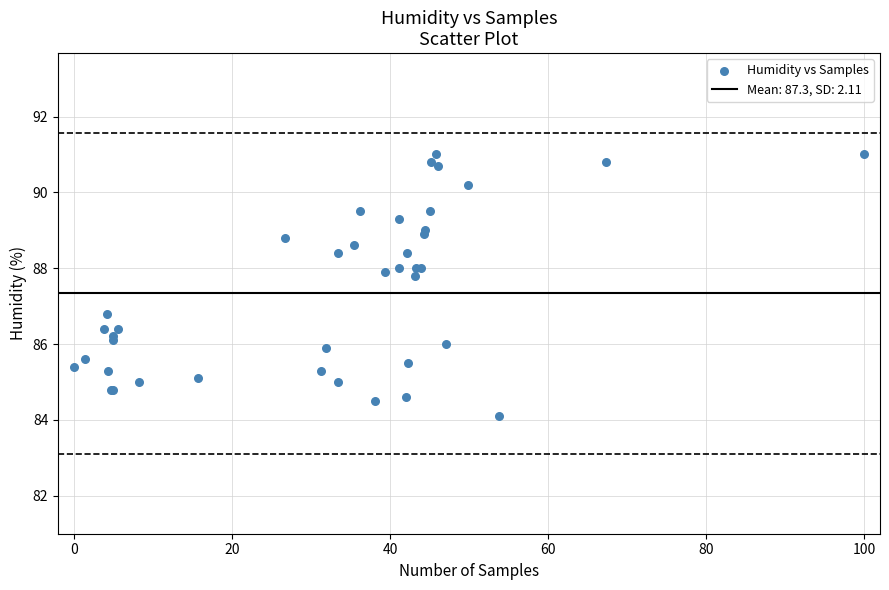

What Y value in the scatter plot is closest to 87?

86.8